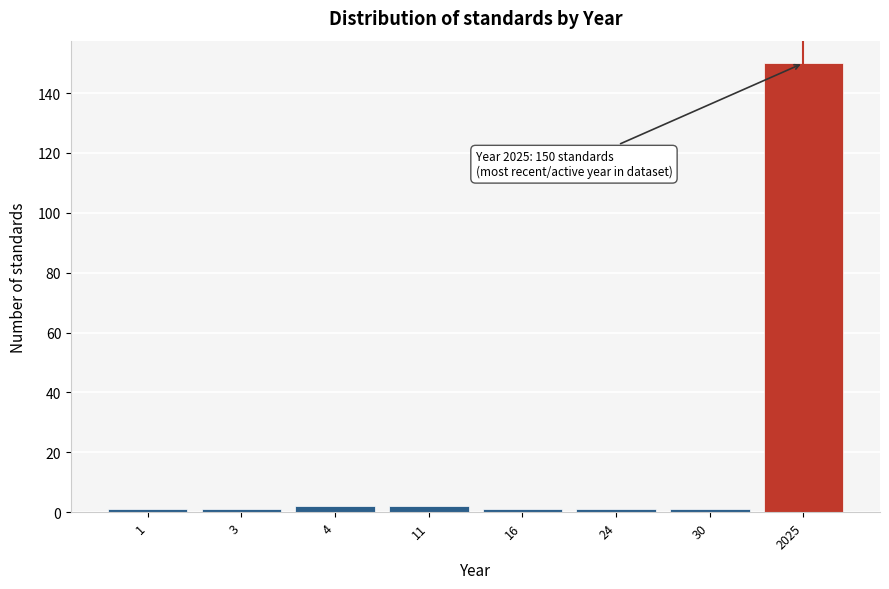

Reading left to right, transcribe all the data shown in this chart.

1=1	3=1	4=2	11=2	16=1	24=1	30=1	2025=150